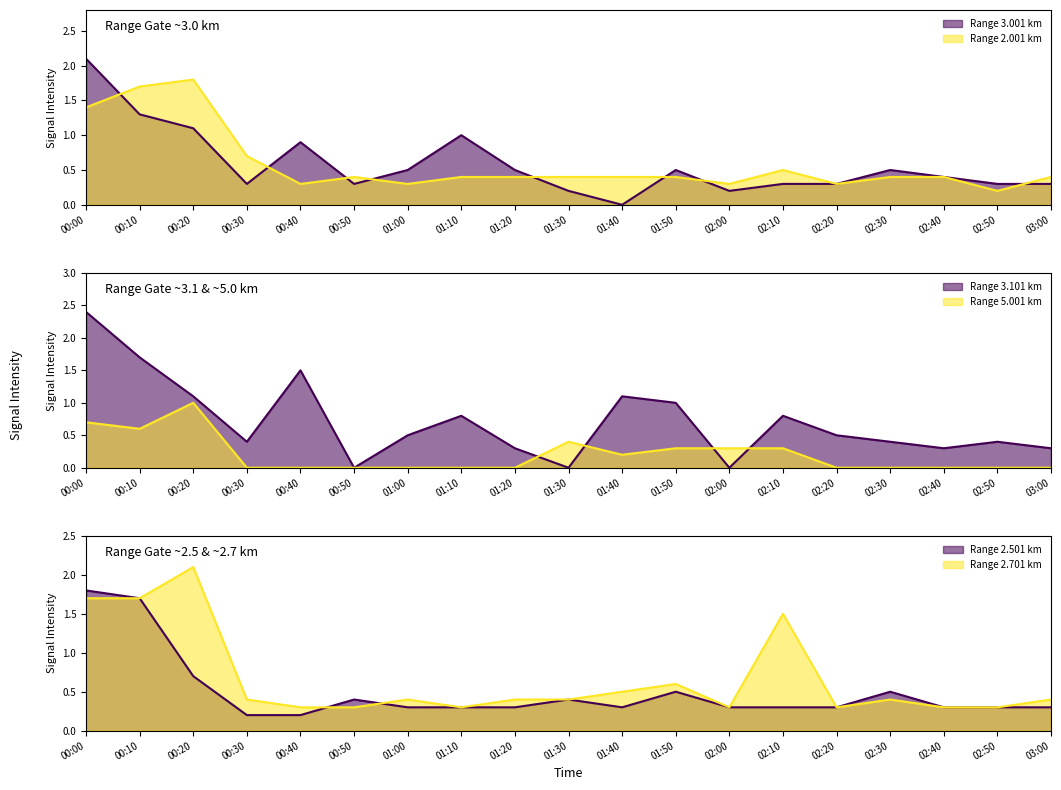

Rank the series at 02:00 from highest to lowest value.

2.001, 5.001, 2.501, 2.701, 3.001, 3.101